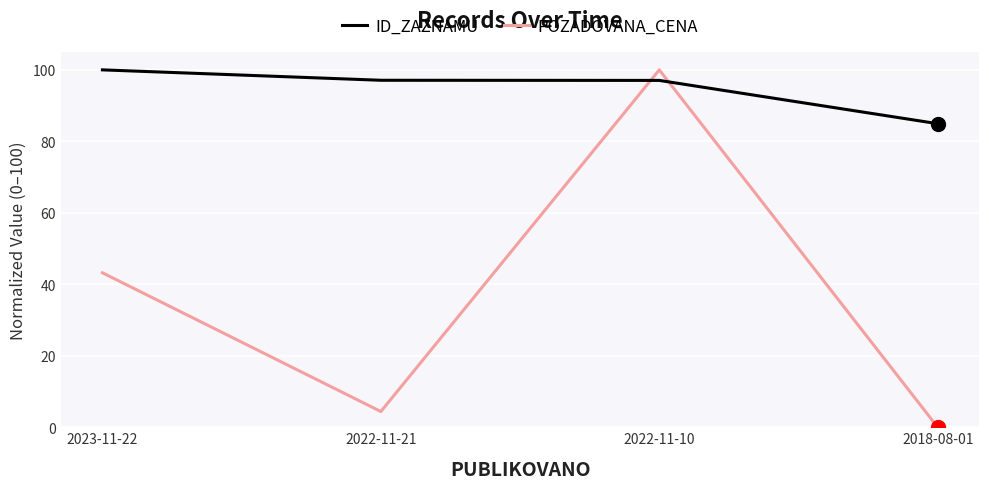

How many values in POZADOVANA_CENA are above zero?

3